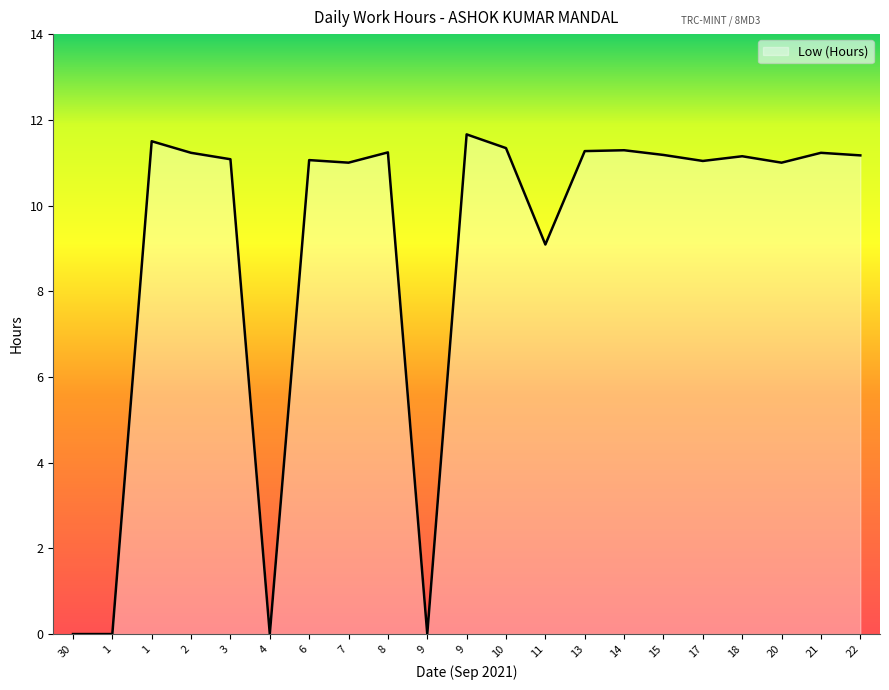

List the labels in order of value, largest first.

9, 1, 10, 14, 13, 8, 2, 21, 15, 22, 18, 3, 6, 17, 7, 20, 11, 30, 1, 4, 9